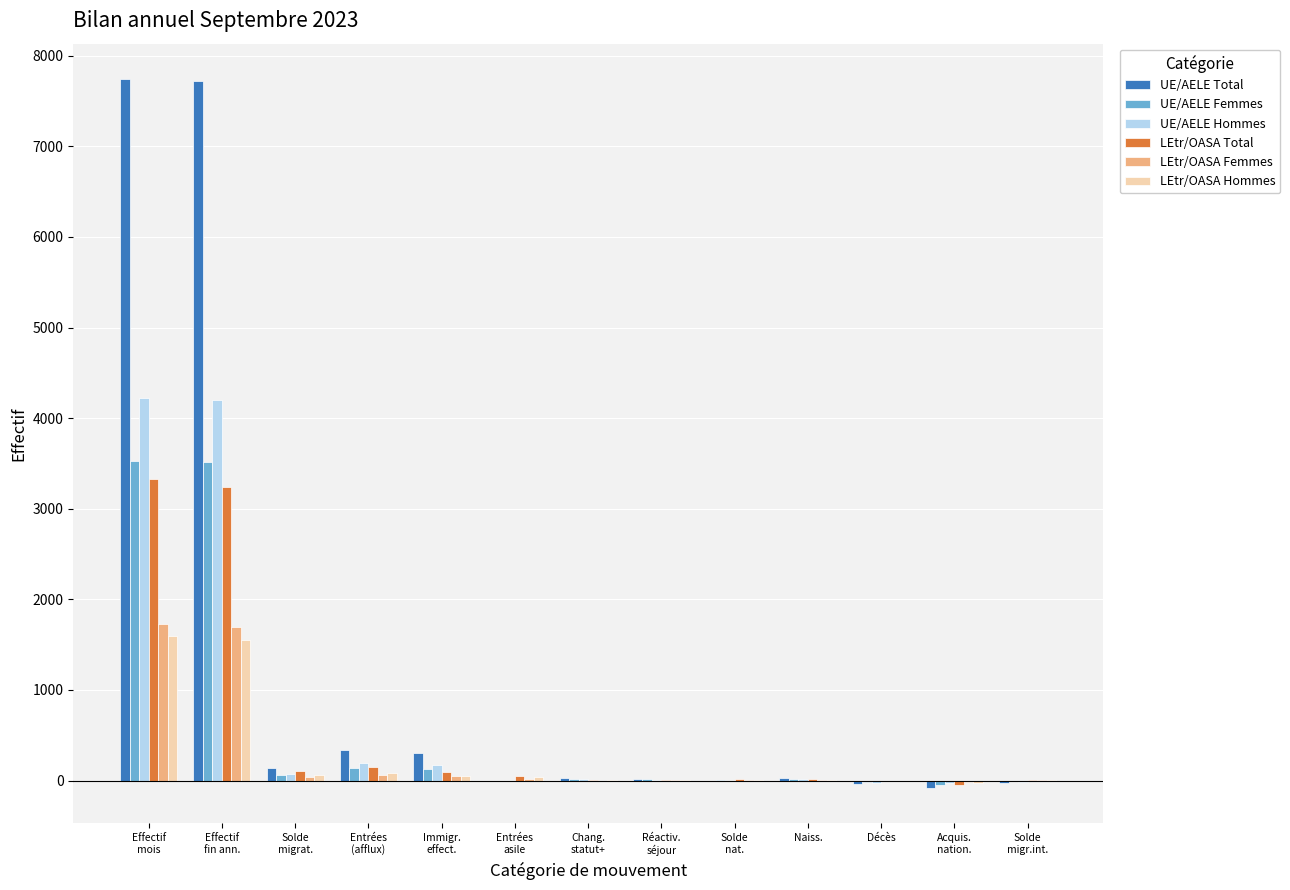

What position from the right is Solde
migr.int.?

1